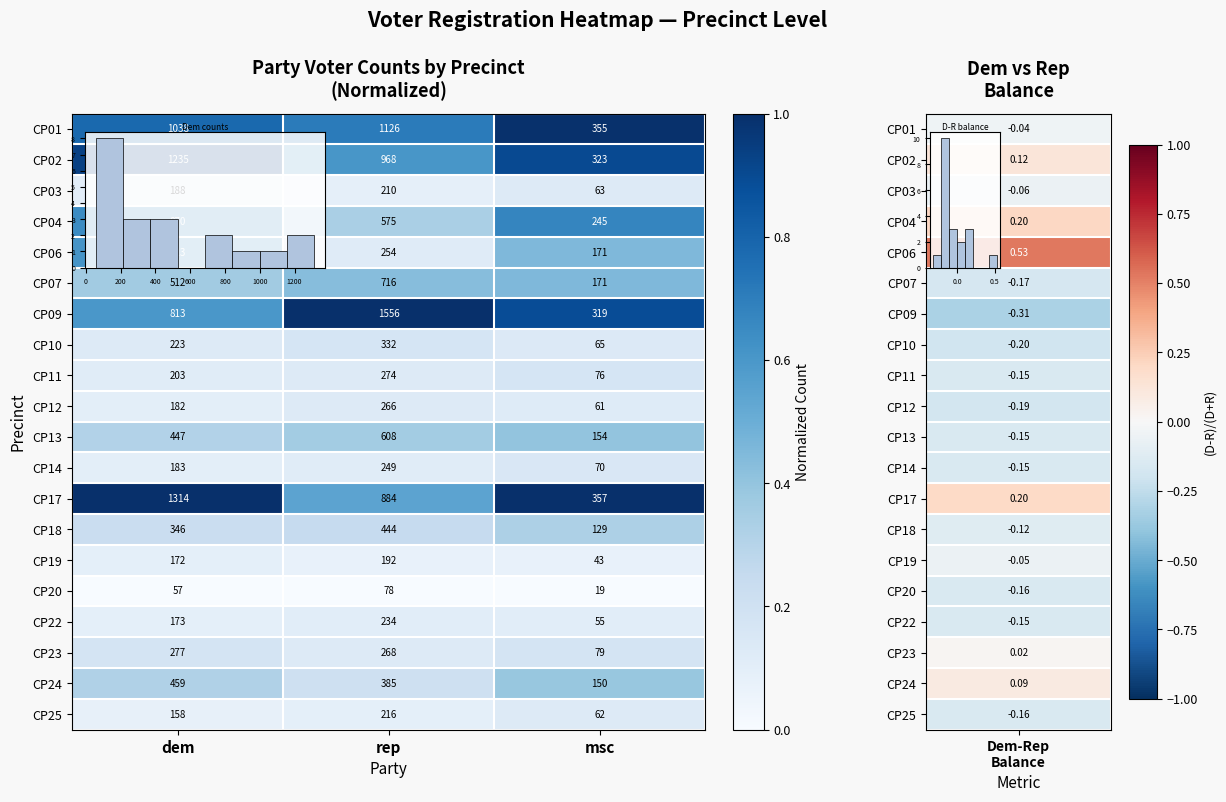

What is the difference between the highest and lowest values at msc?

338